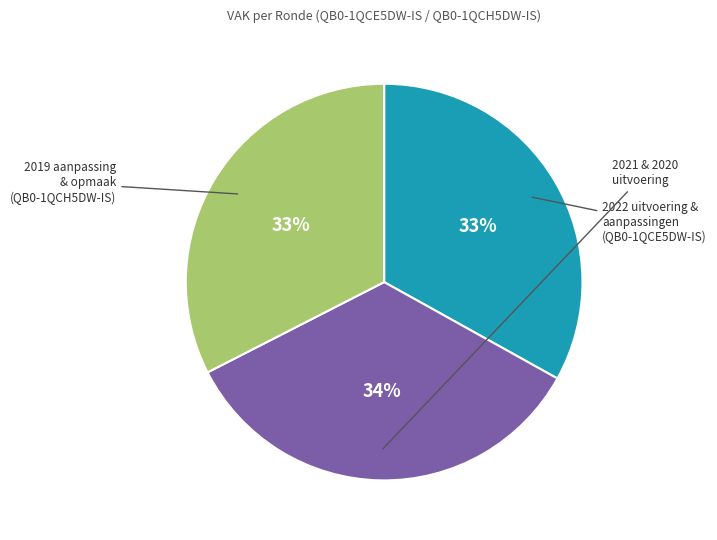

To the nearest percent, what is the average slice percentage?

33%